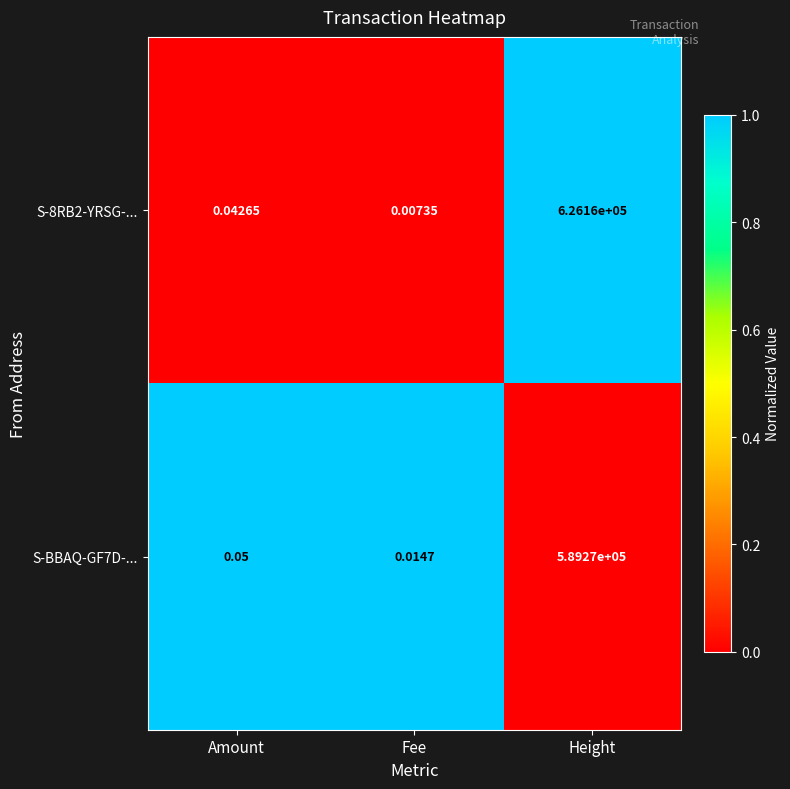

Which category has the lowest value across all series?

Fee